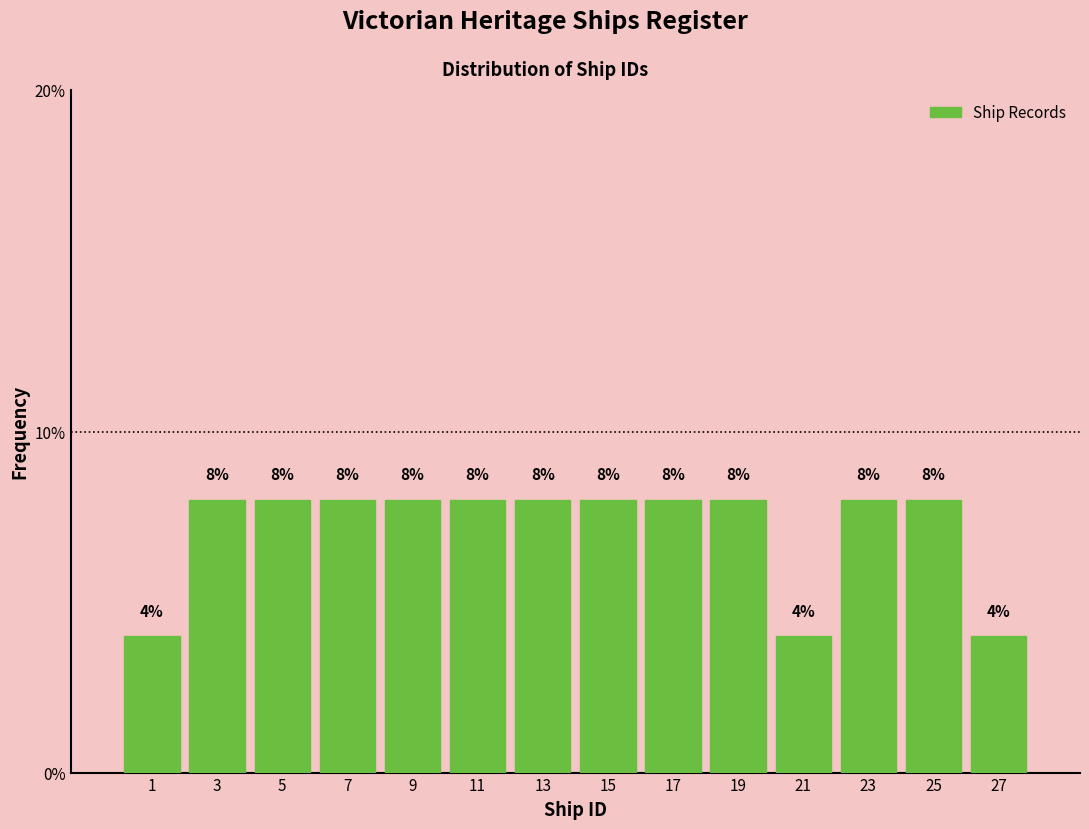

What is the height of the bar covering 18 to 20 on the x-axis?

8